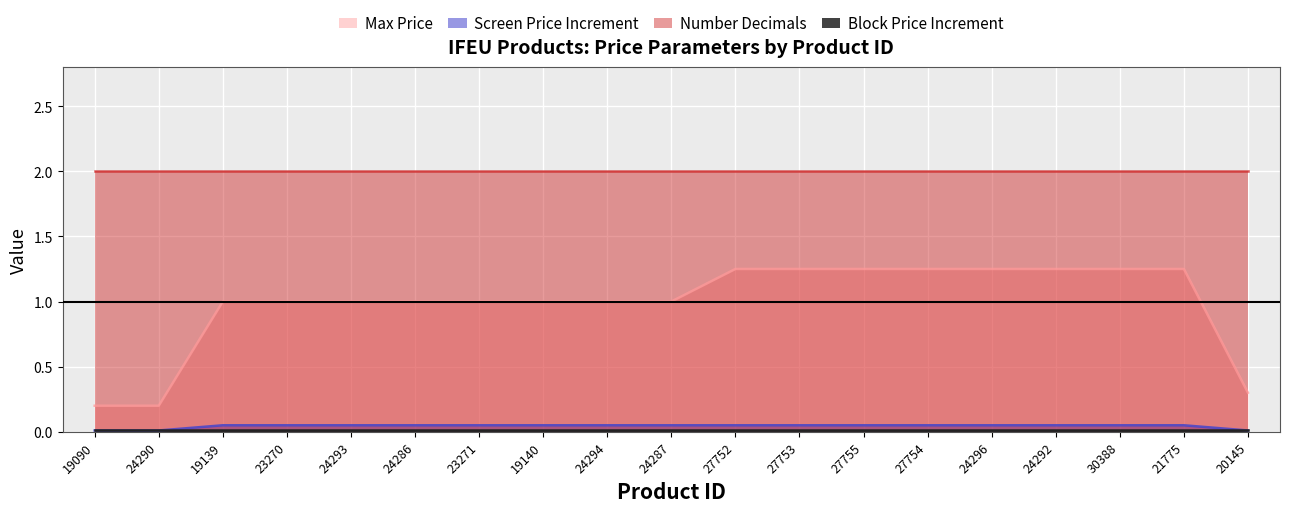

Which series has the largest total across all categories?

Number Decimals